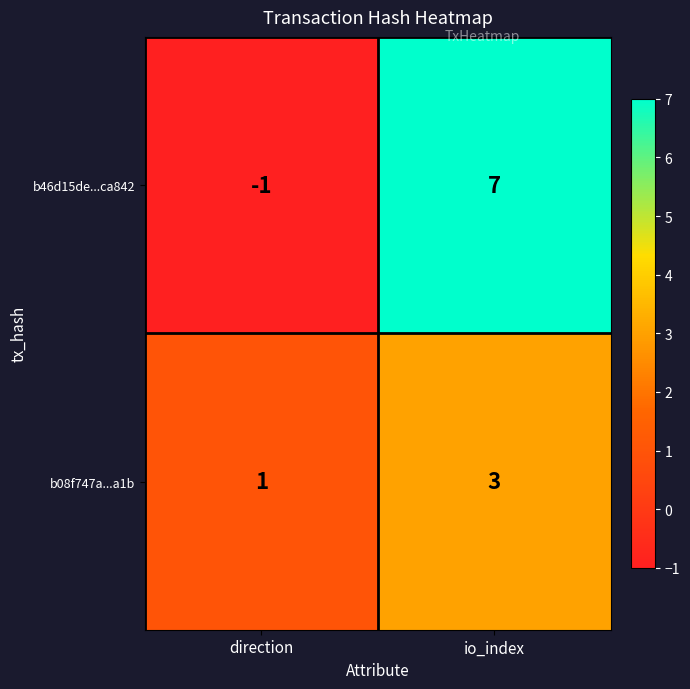

What is the sum of the b46d15de...ca842 values at direction and io_index?

6